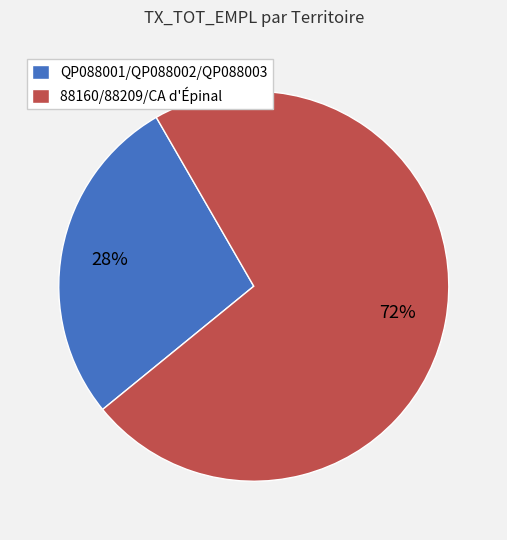

What is the ratio of the value at QP088001/QP088002/QP088003 to the value at 88160/88209/CA d'Épinal?

0.4